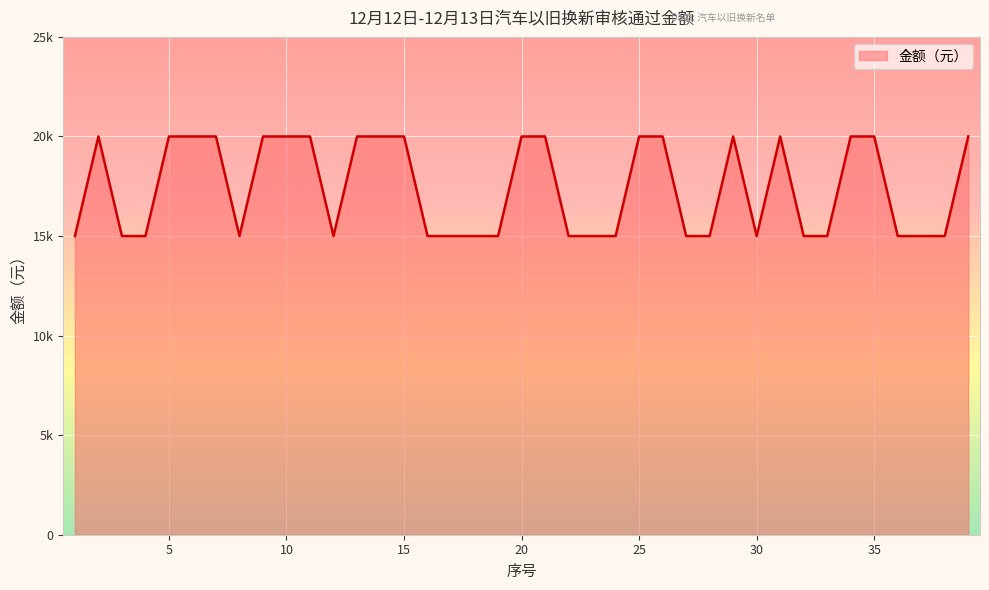

What is the value of the 35th point from the left?

20000